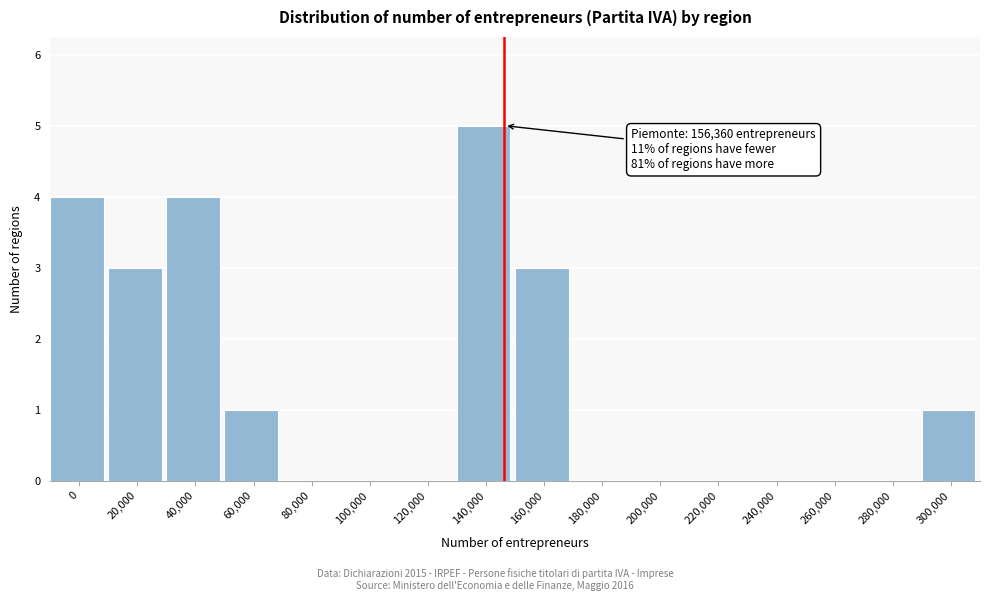

Reading right to left, what are all the values shown in this chart?

300,000=1	280,000=0	260,000=0	240,000=0	220,000=0	200,000=0	180,000=0	160,000=3	140,000=5	120,000=0	100,000=0	80,000=0	60,000=1	40,000=4	20,000=3	0=4